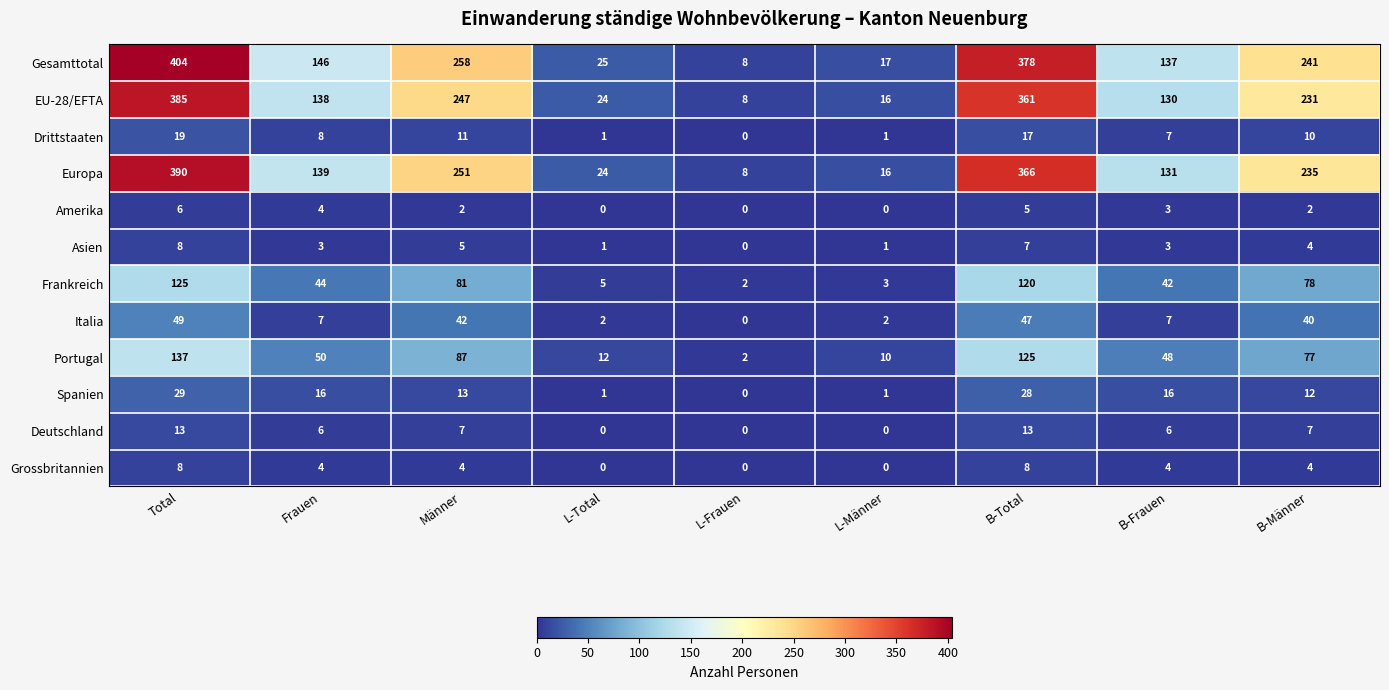

Which series has the largest range (max minus min)?

Gesamttotal